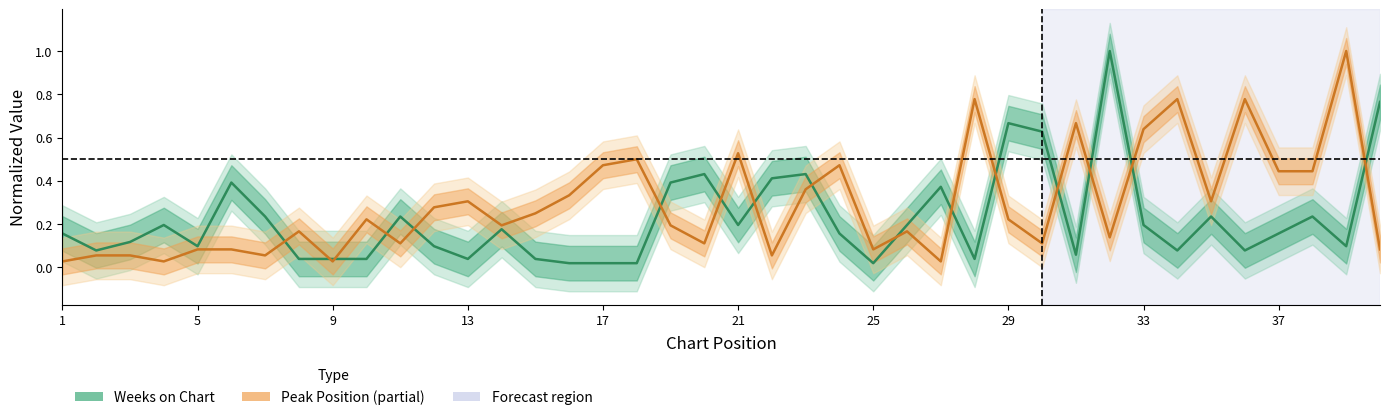

Does the chart have visible grid lines?

No